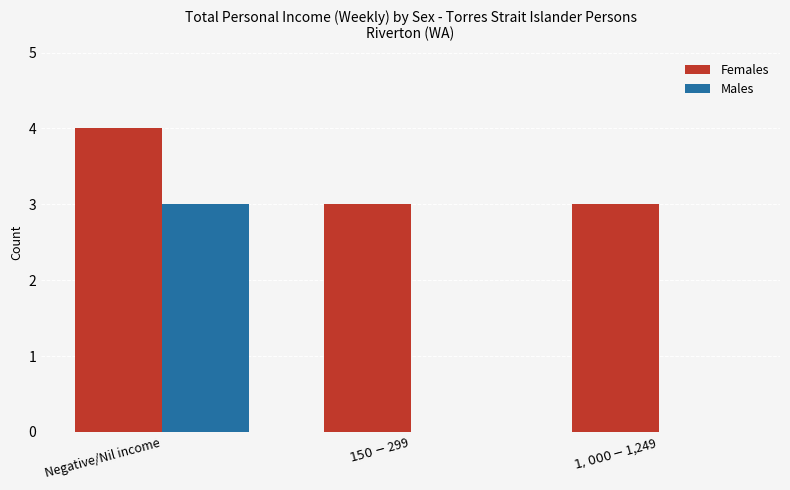

Which series has the largest range (max minus min)?

Males